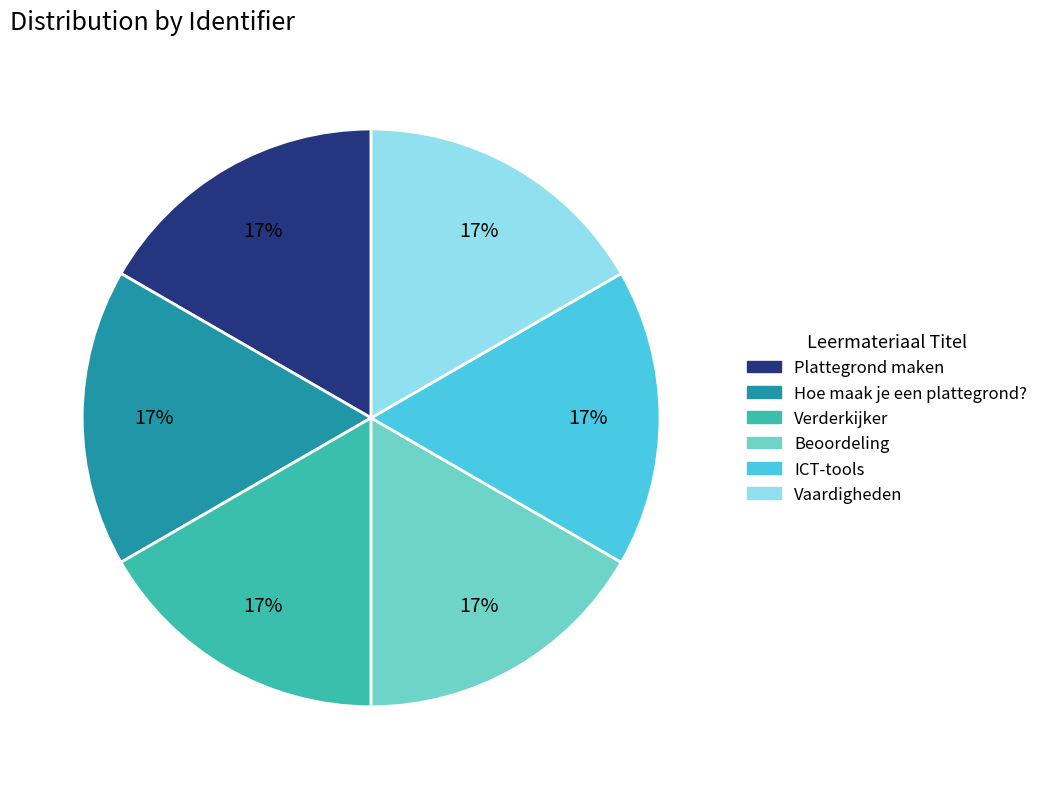

Approximately how many times larger is the value at Verderkijker compared to Beoordeling?

1.0